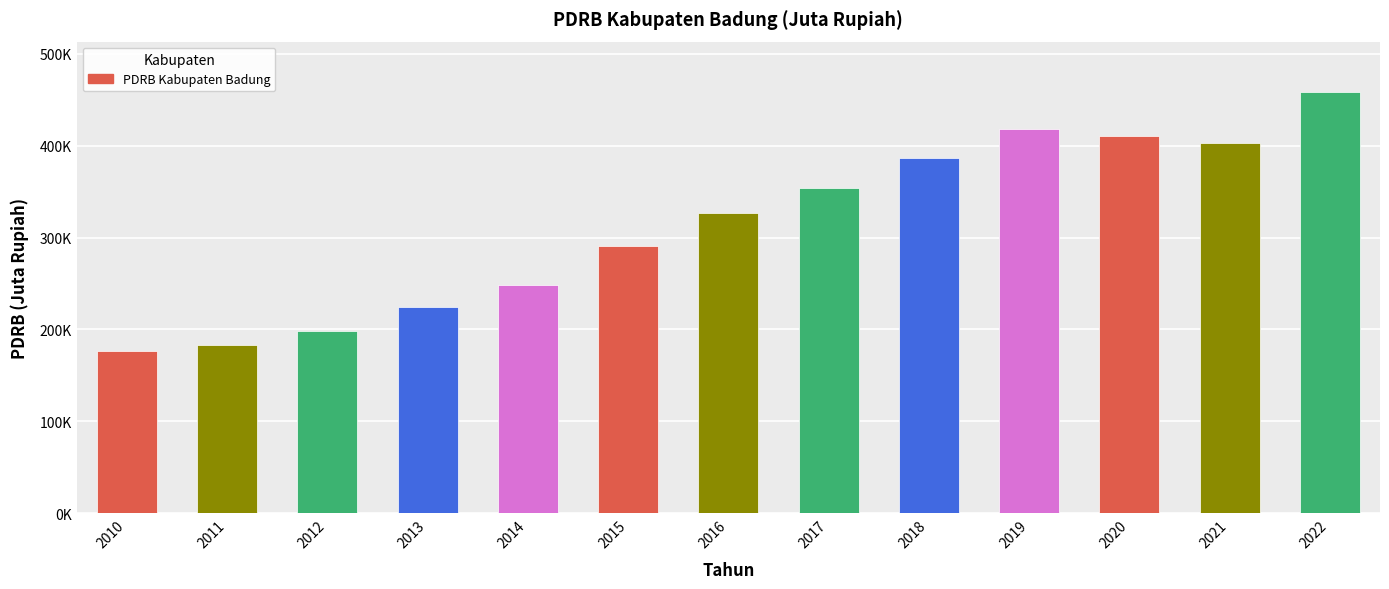

Does the chart contain any negative values?

No